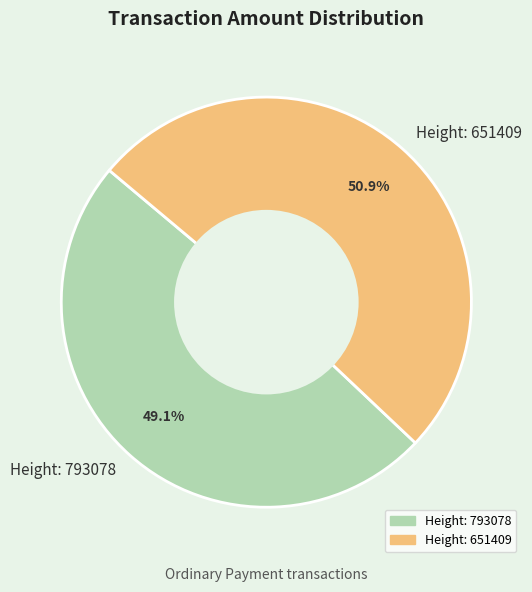

Combined, do Height: 793078 and Height: 651409 account for over 50%?

Yes